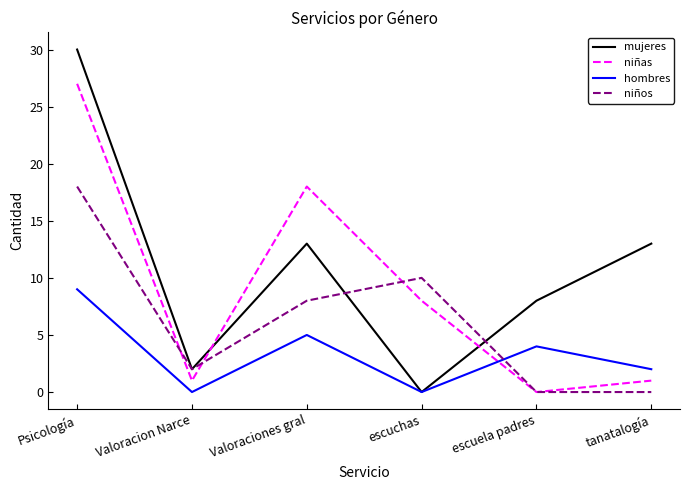

How many times do niñas and hombres cross each other?

1